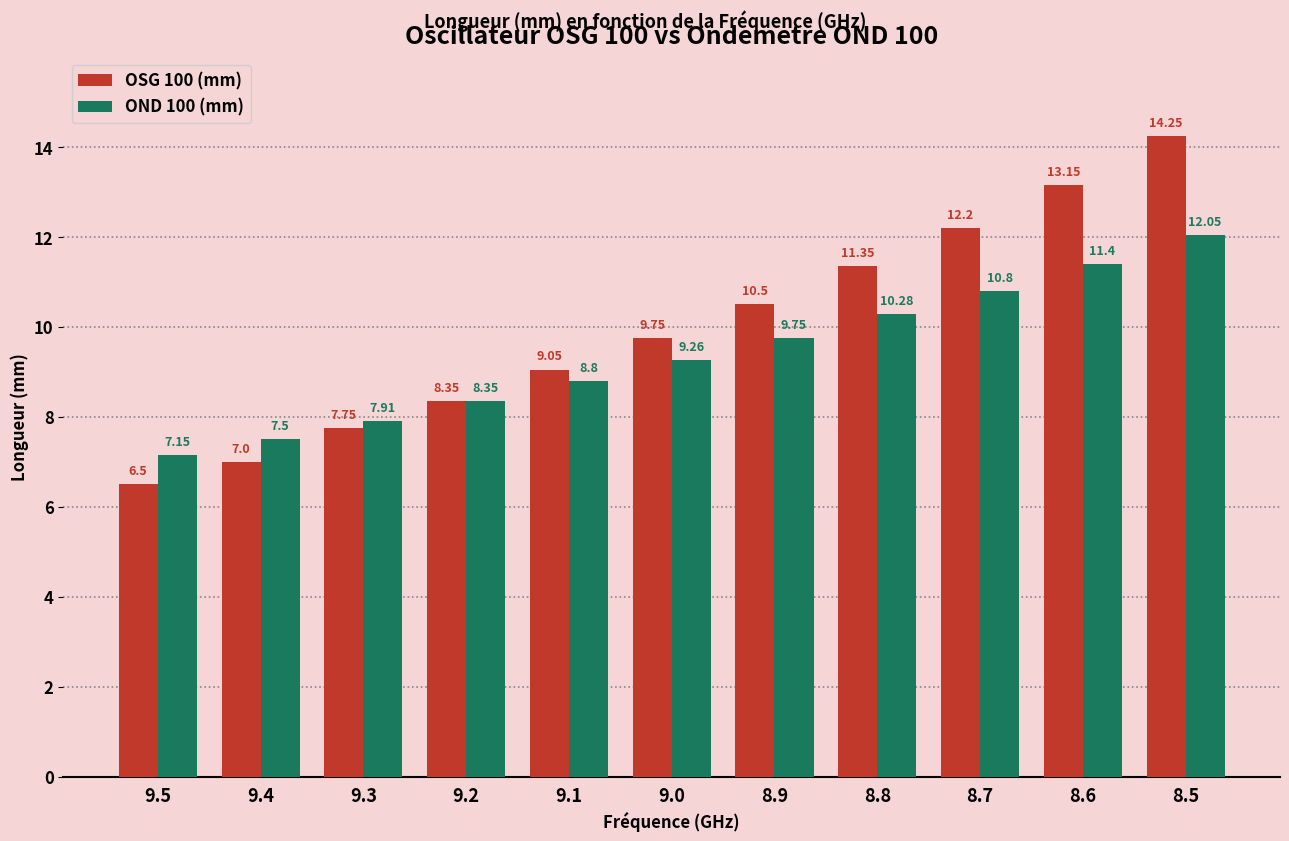

What is the sum of the OND 100 (mm) values at 8.8 and 9.0?

19.5